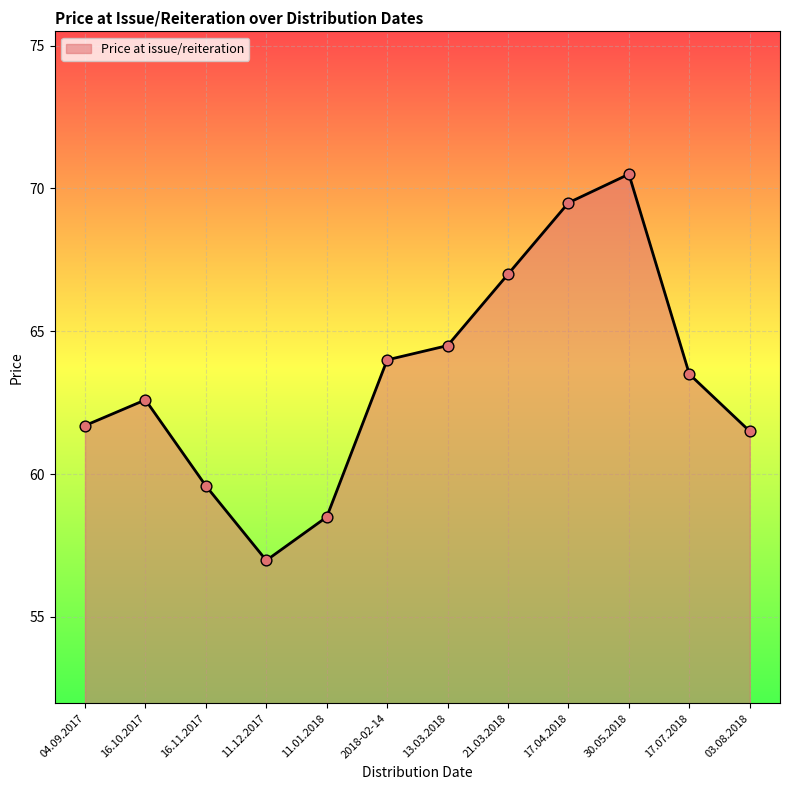

Which has a higher value, 11.01.2018 or 03.08.2018?

03.08.2018